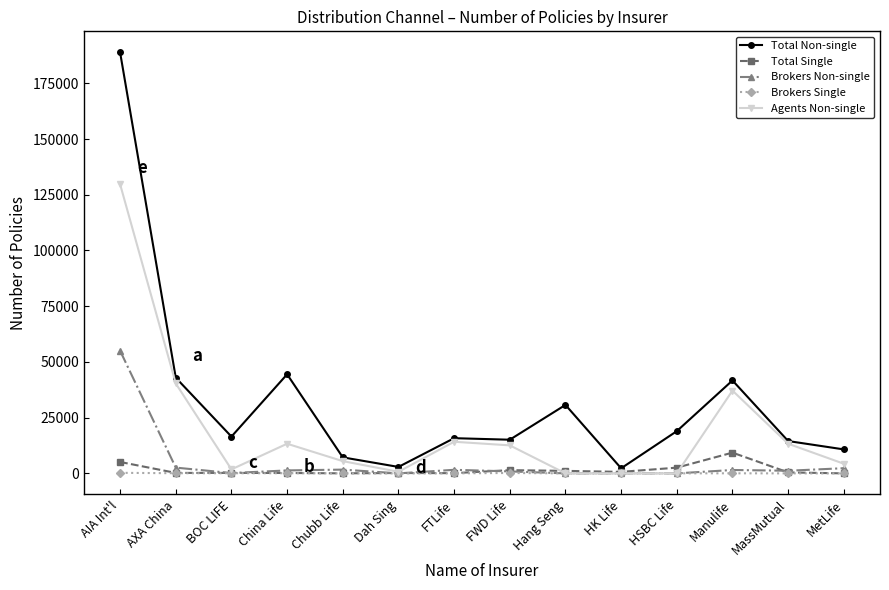

What is the highest value of the Agents Non-single series?

129712